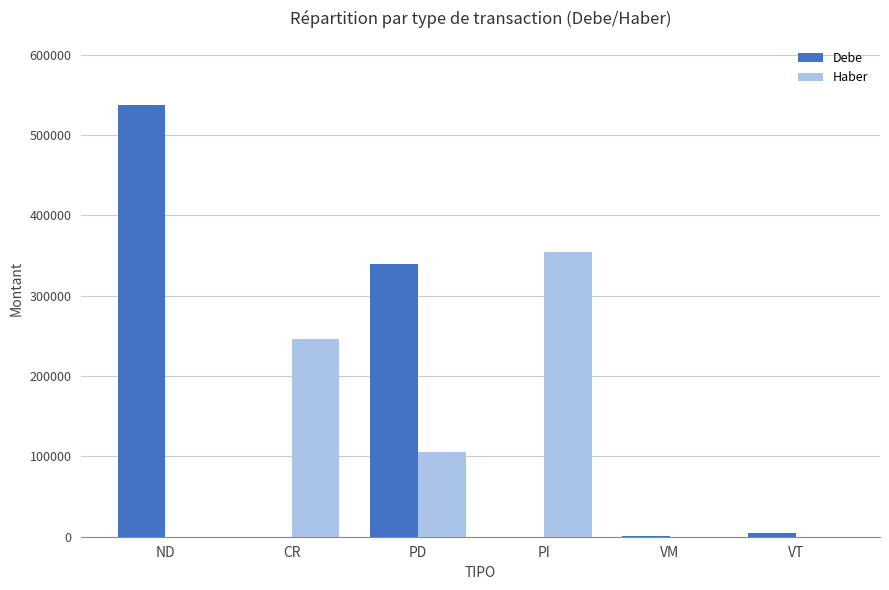

Is the value of Debe at VM greater than the value of Haber at PD?

No